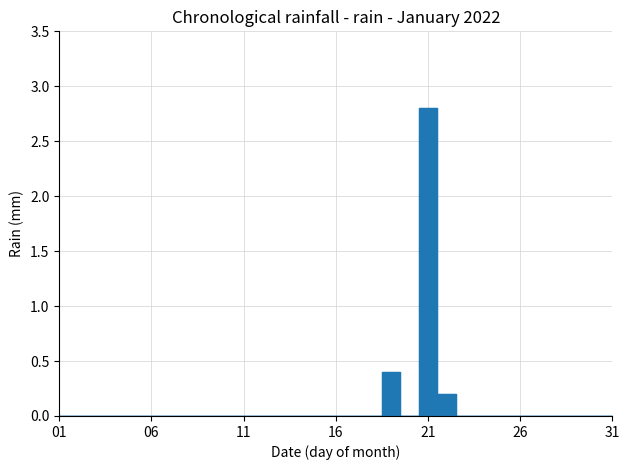

How many interior local valleys (lower than both neighbors) does the data have?

1